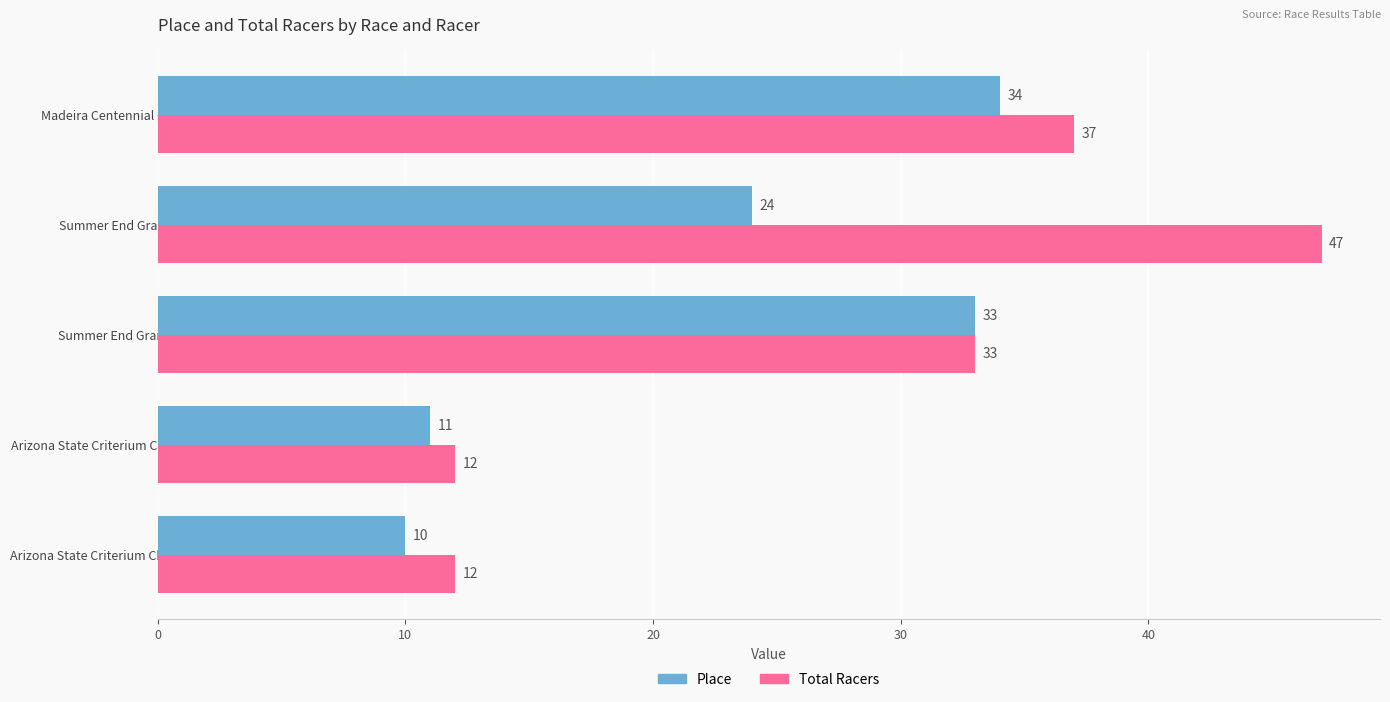

Is it true that Place equals 17 at Arizona State Criterium Championships (Murray)?

False